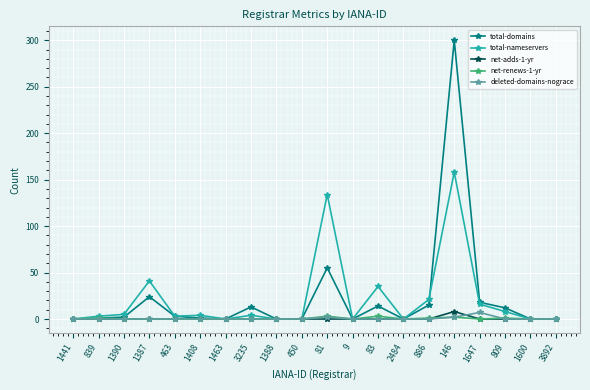

Which series has the largest range (max minus min)?

total-domains